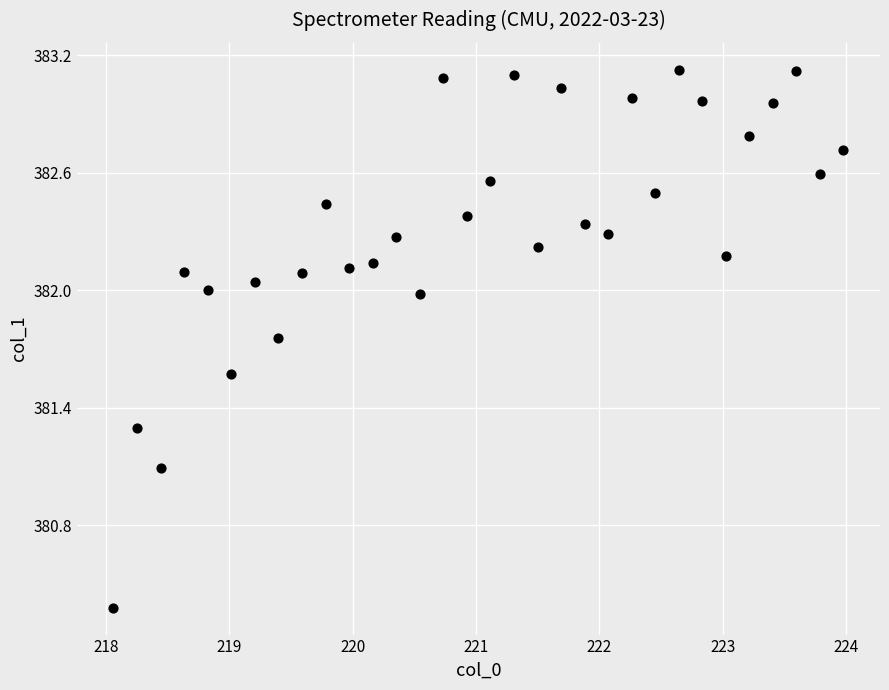

What is the range of Y values (max minus min)?

2.7